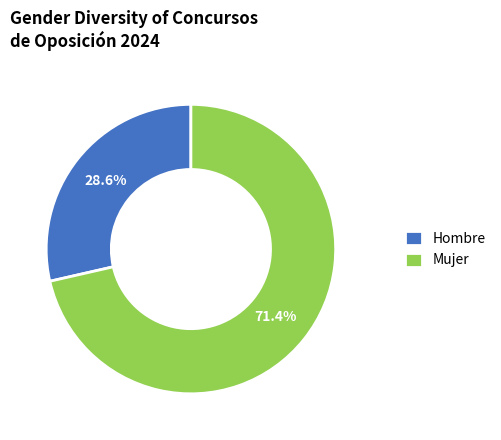

Which has a higher value, Hombre or Mujer?

Mujer